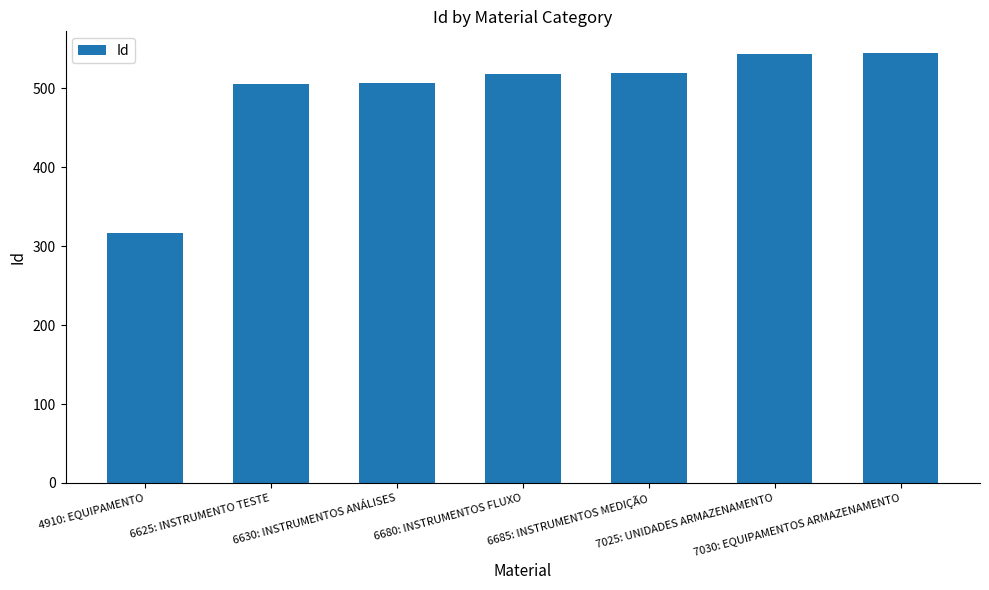

How many categories are shown in the chart?

7